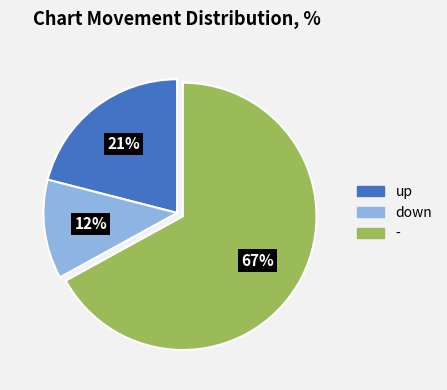

To the nearest percent, what portion does up represent?

21%